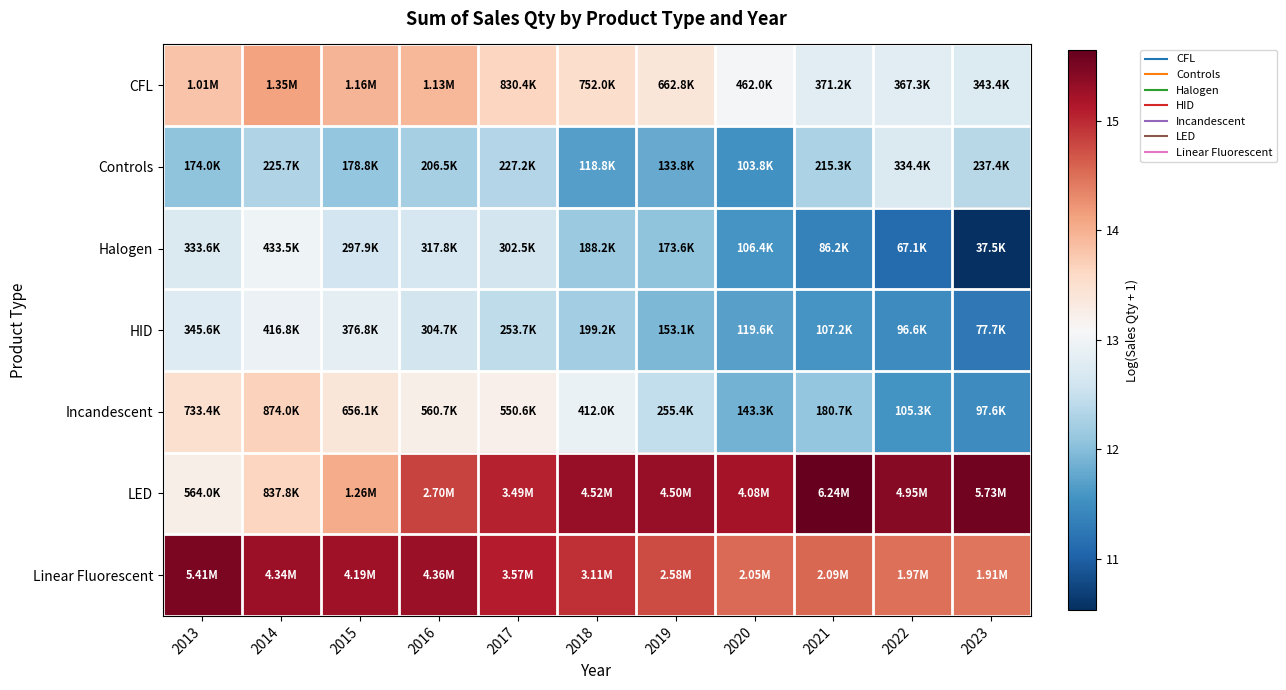

What is the total value across all series at 2014?

95.0